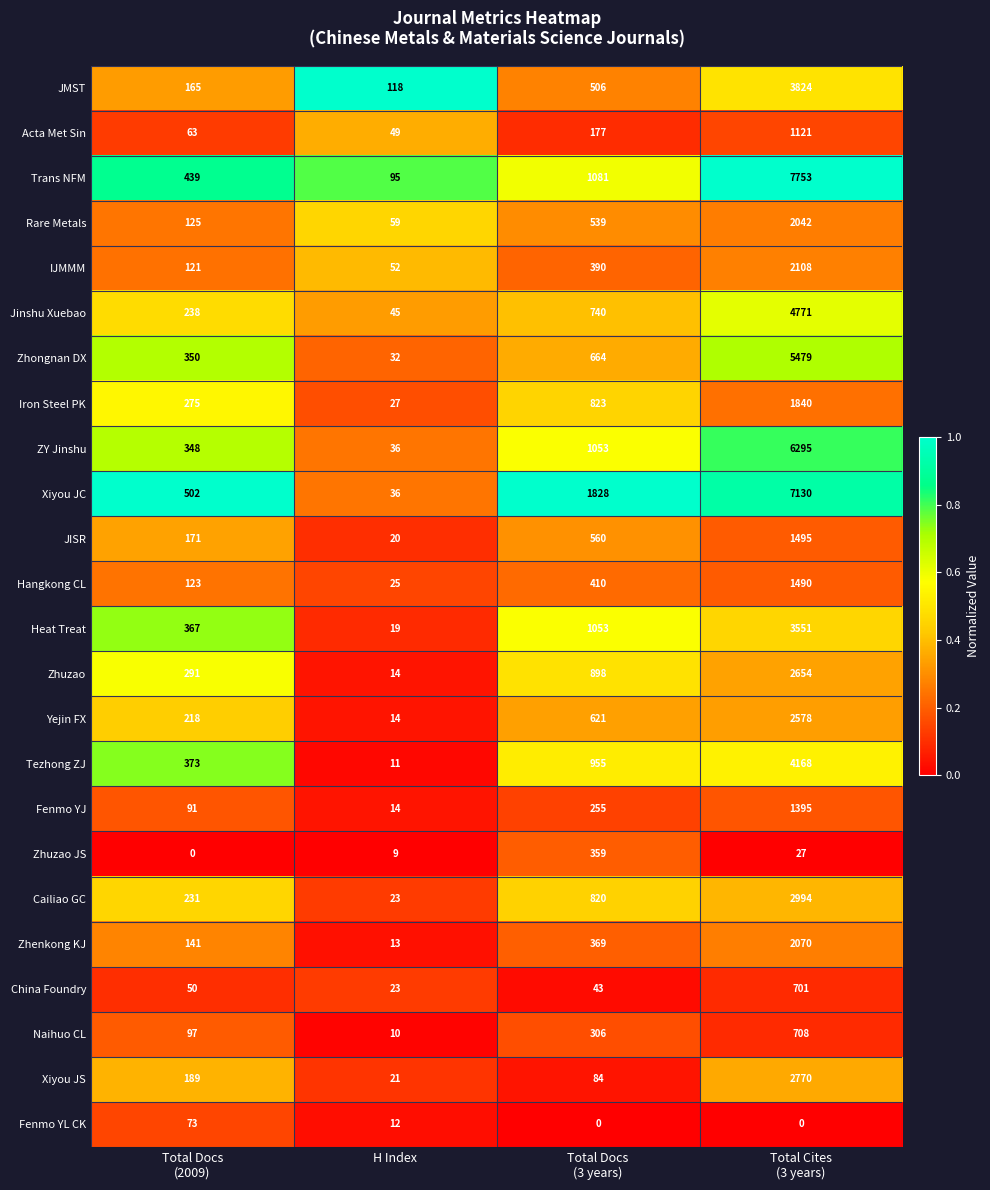

At Total Docs
(2009), list the series in order from largest to smallest.

Xiyou JC, Trans NFM, Tezhong ZJ, Heat Treat, Zhongnan DX, ZY Jinshu, Zhuzao, Iron Steel PK, Jinshu Xuebao, Cailiao GC, Yejin FX, Xiyou JS, JISR, JMST, Zhenkong KJ, Rare Metals, Hangkong CL, IJMMM, Naihuo CL, Fenmo YJ, Fenmo YL CK, Acta Met Sin, China Foundry, Zhuzao JS